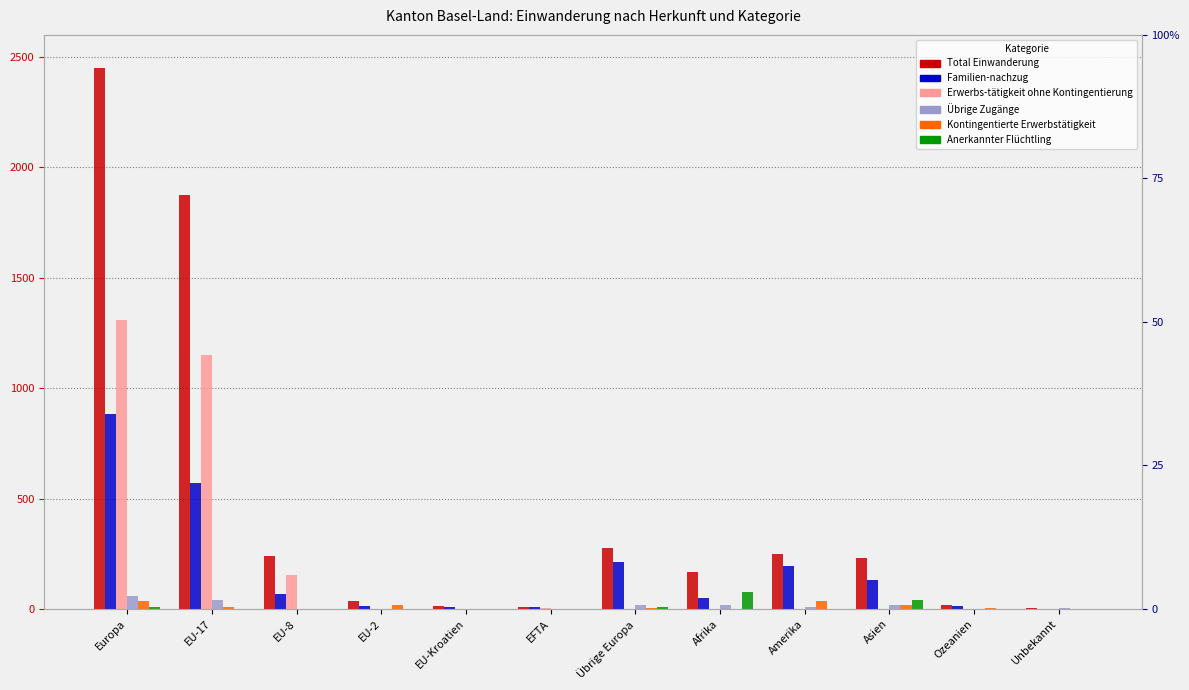

Are the bars grouped side by side (vs. stacked)?

Yes